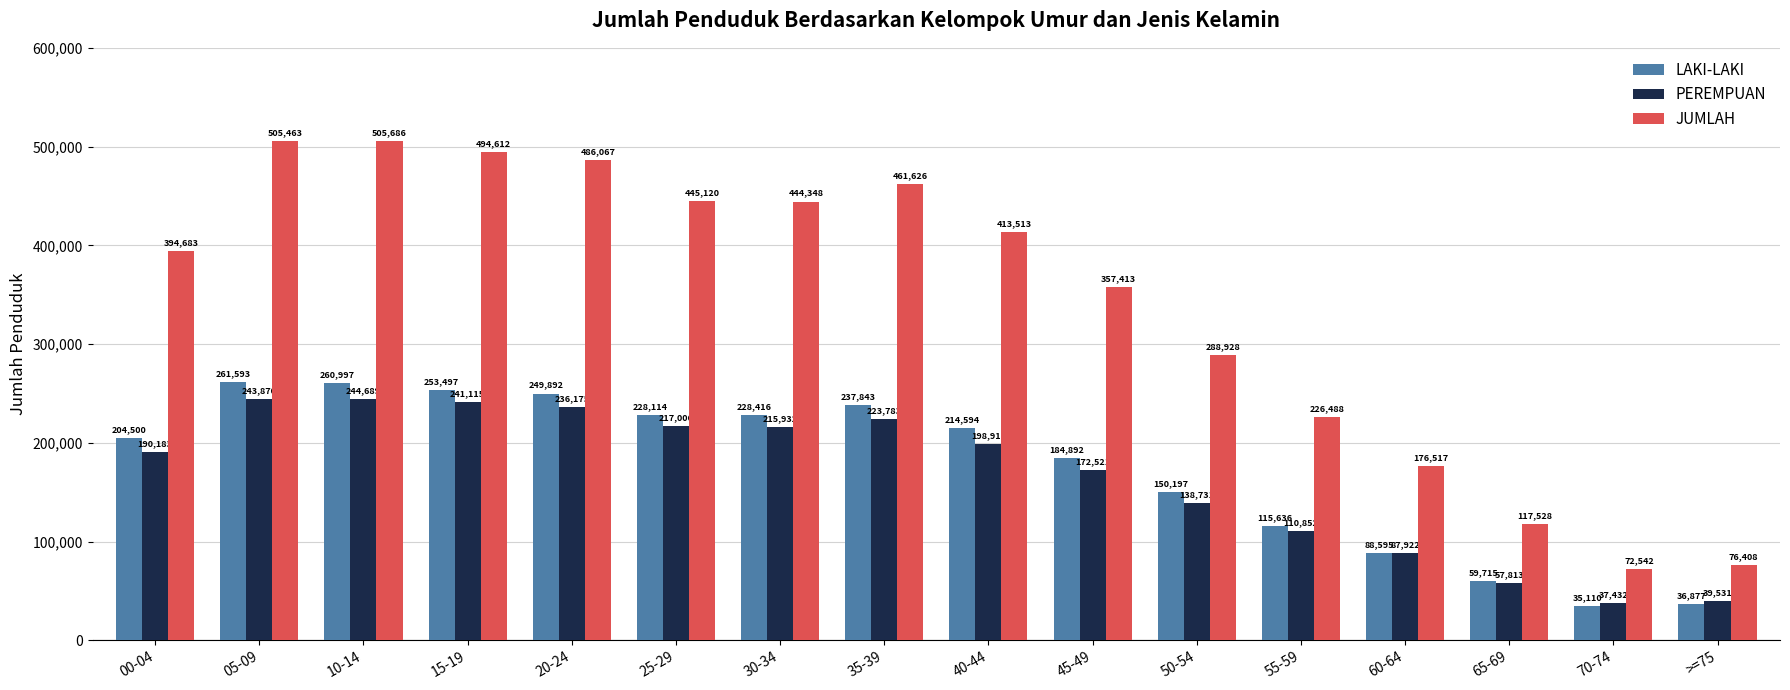

Read the PEREMPUAN value at 20-24, to the nearest 10.

236180